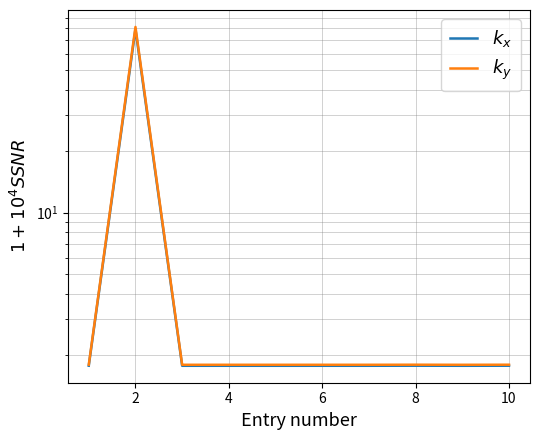

Between 2 and 8, which series saw the biggest shift?

$k_y$